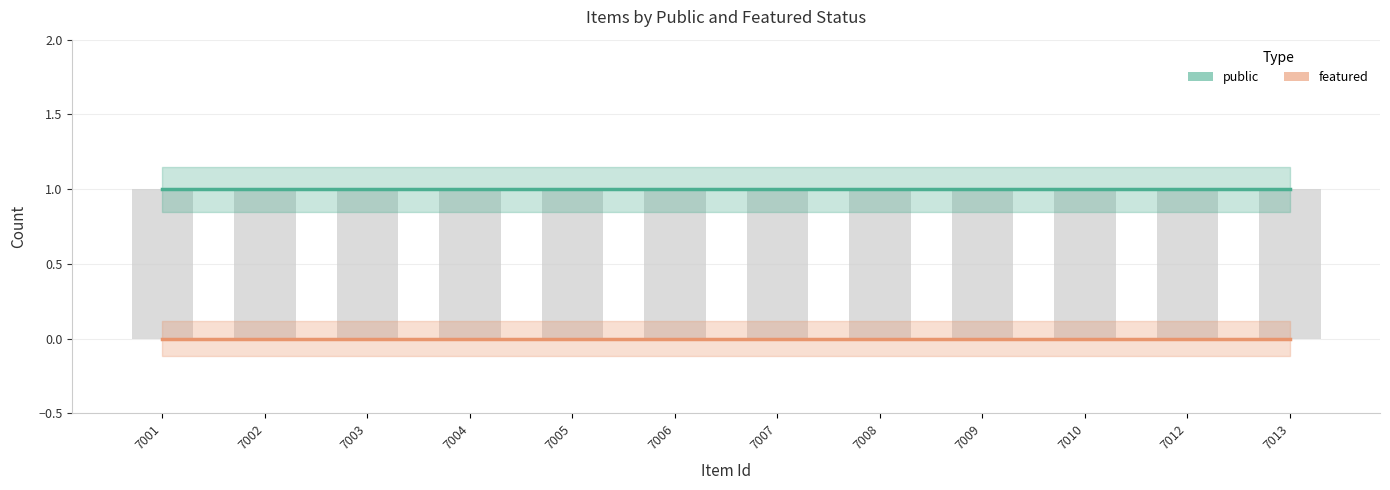

Reading right to left, list all the values displayed in this chart.

public: 7013=1	7012=1	7010=1	7009=1	7008=1	7007=1	7006=1	7005=1	7004=1	7003=1	7002=1	7001=1
featured: 7013=0	7012=0	7010=0	7009=0	7008=0	7007=0	7006=0	7005=0	7004=0	7003=0	7002=0	7001=0